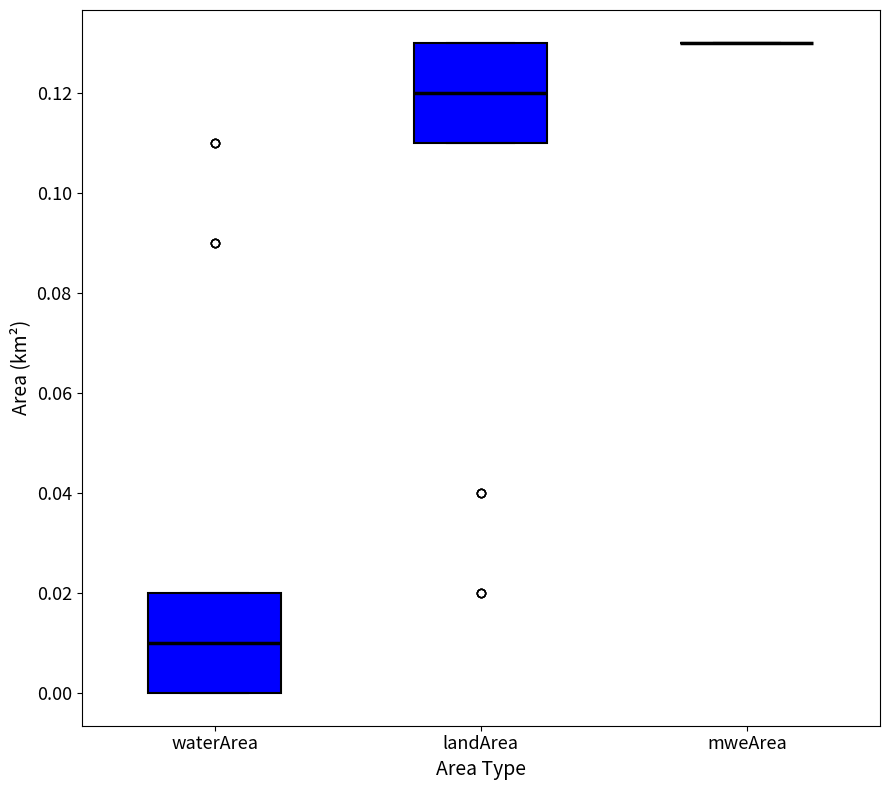

Reading left to right, transcribe this box plot: for each box, give where its median line is, the range the box spans, and where its two whiskers end, as read against the y-axis. The values are not printed on the chart, so give them approximately, as read against the axis.

waterArea: median 0.01, box 0.00 to 0.02, whiskers 0.00 to 0.02
landArea: median 0.12, box 0.11 to 0.13, whiskers 0.11 to 0.13
mweArea: box collapsed to a line at 0.13, whiskers 0.13 to 0.13